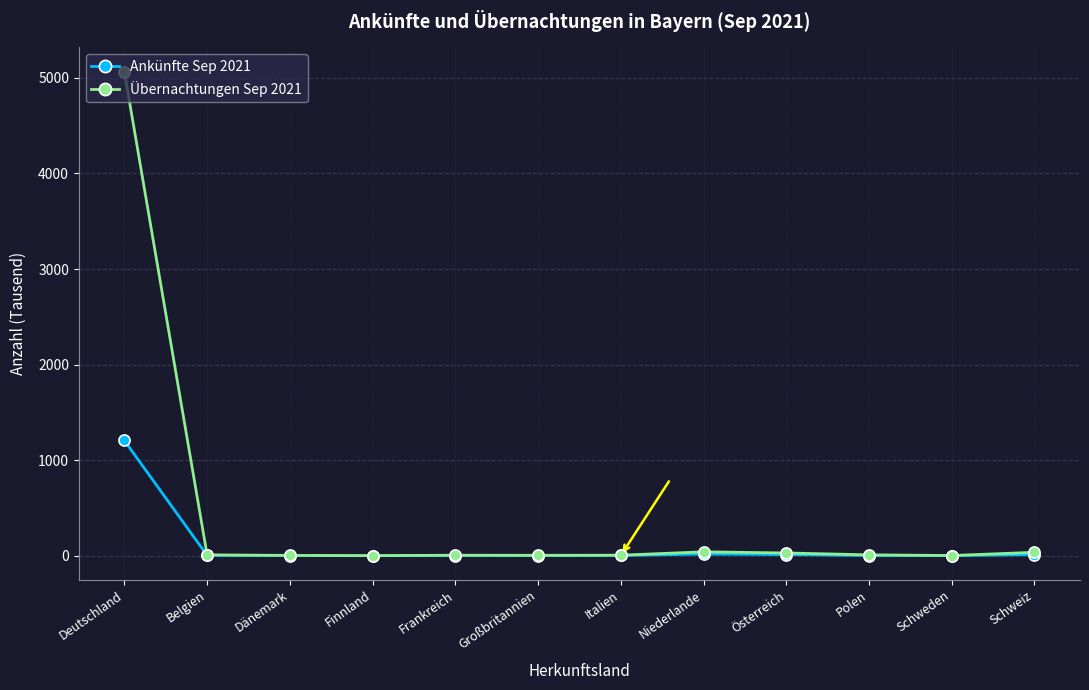

Rank the series by their average value, from lowest to highest.

Ankünfte Sep 2021, Übernachtungen Sep 2021